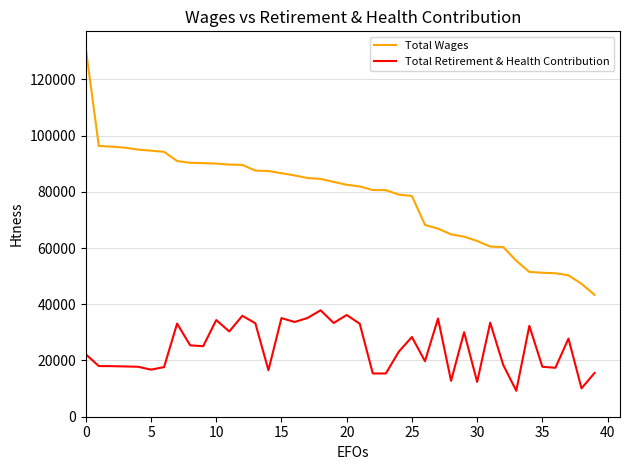

What are all the series names shown in the legend?

Total Wages, Total Retirement & Health Contribution